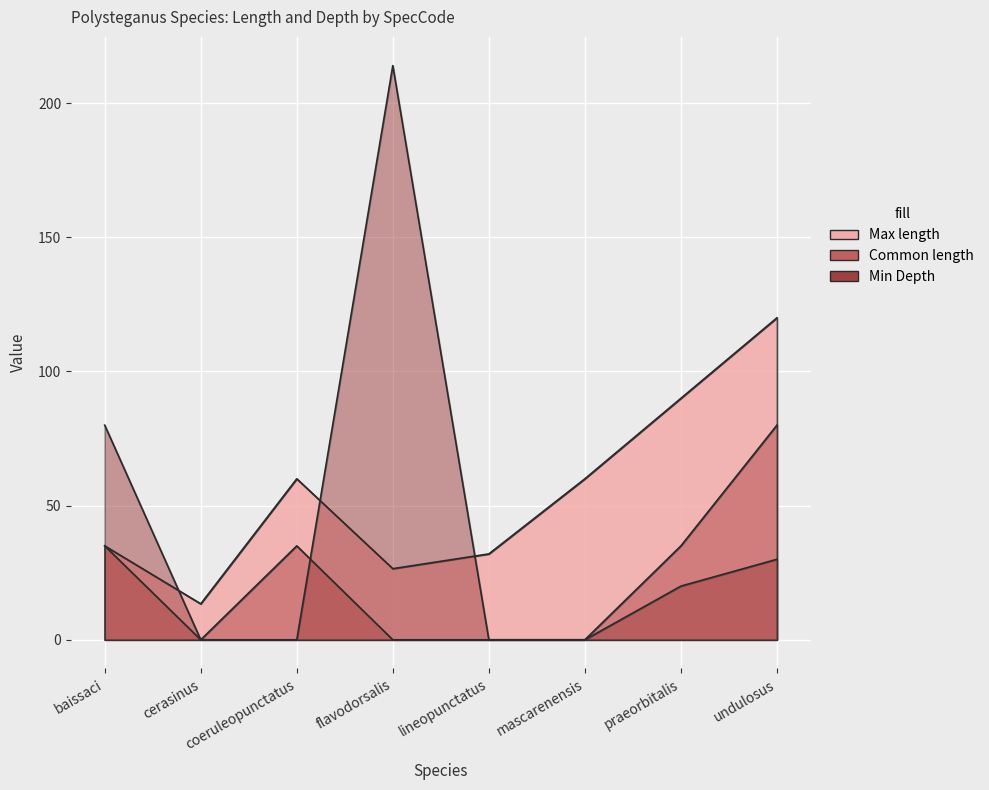

In Max length, how many points are lower than both neighbors (excluding endpoints)?

2